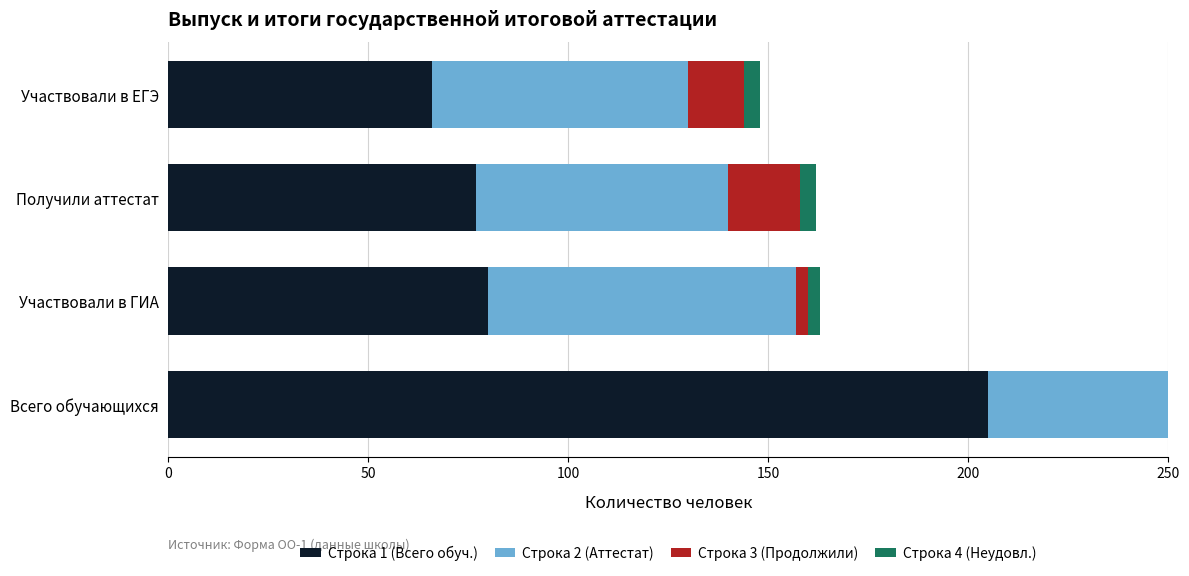

Reading left to right, what are all the values shown in this chart?

Строка 1 (Всего обуч.): 205	80	77	66
Строка 2 (Аттестат): 204	77	63	64
Строка 3 (Продолжили): 124	3	18	14
Строка 4 (Неудовл.): 1	3	4	4